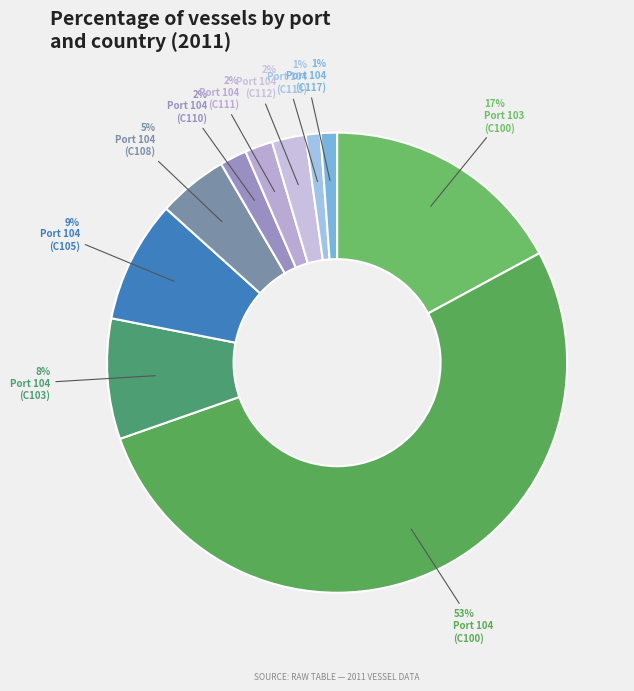

Count the number of slices in the pie.

10